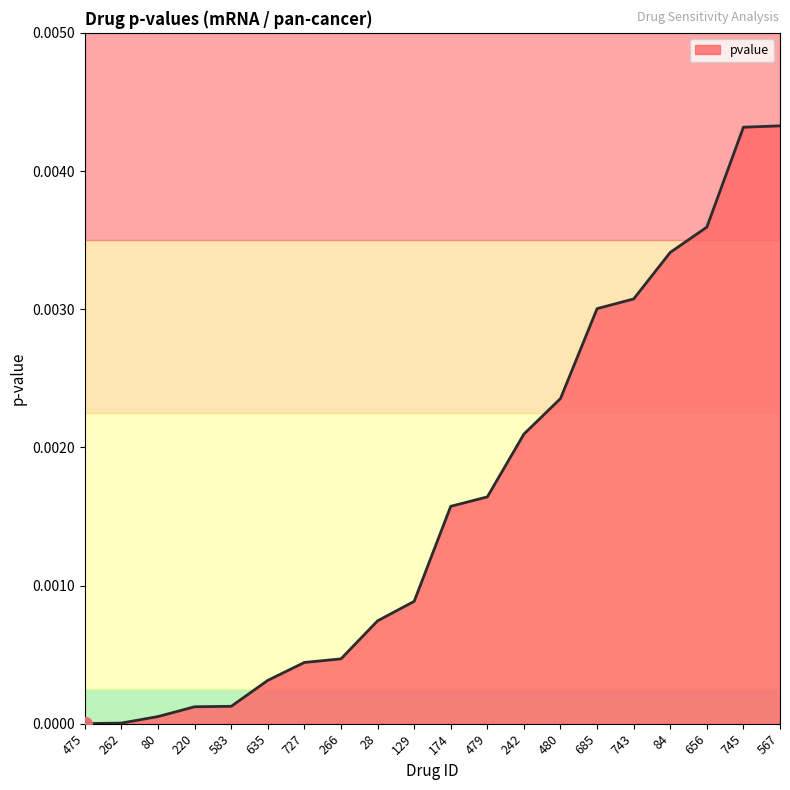

Is it true that the value at 129 is 0.0?

True